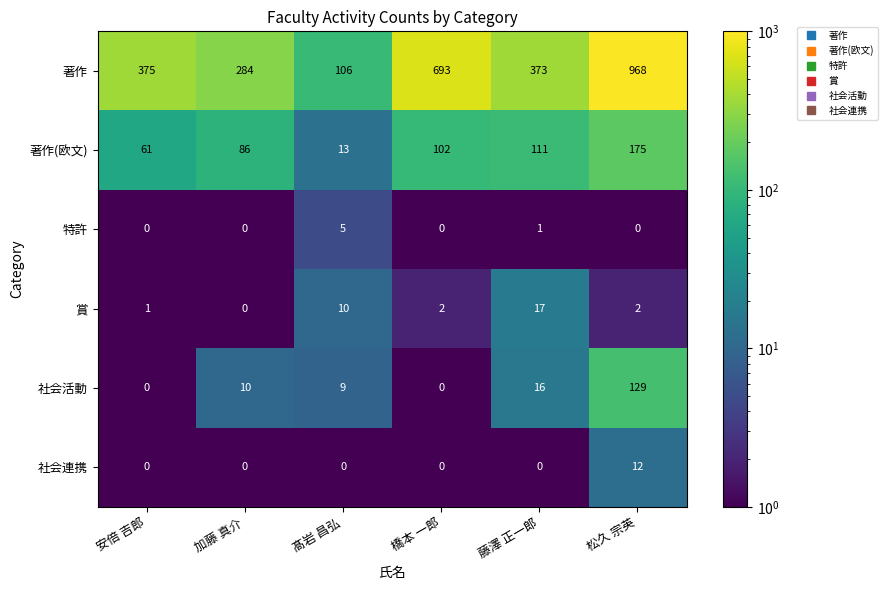

What is the sum of the 著作 values at 藤澤 正一郎 and 松久 宗英?

1341